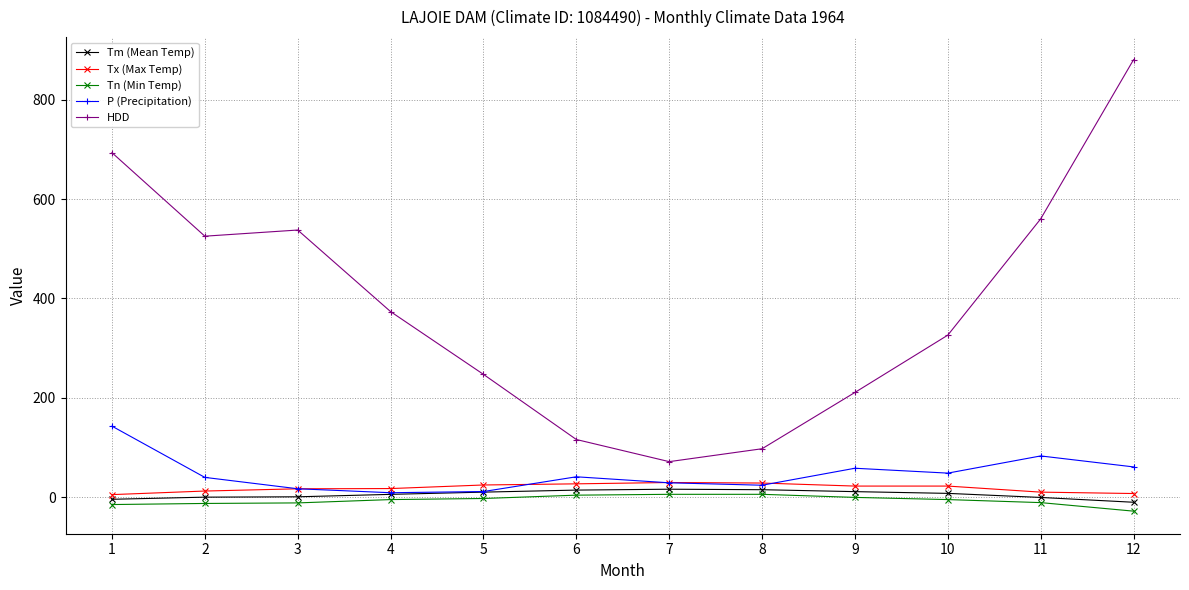

What is the spread (max minus min) of values at 4?

378.6